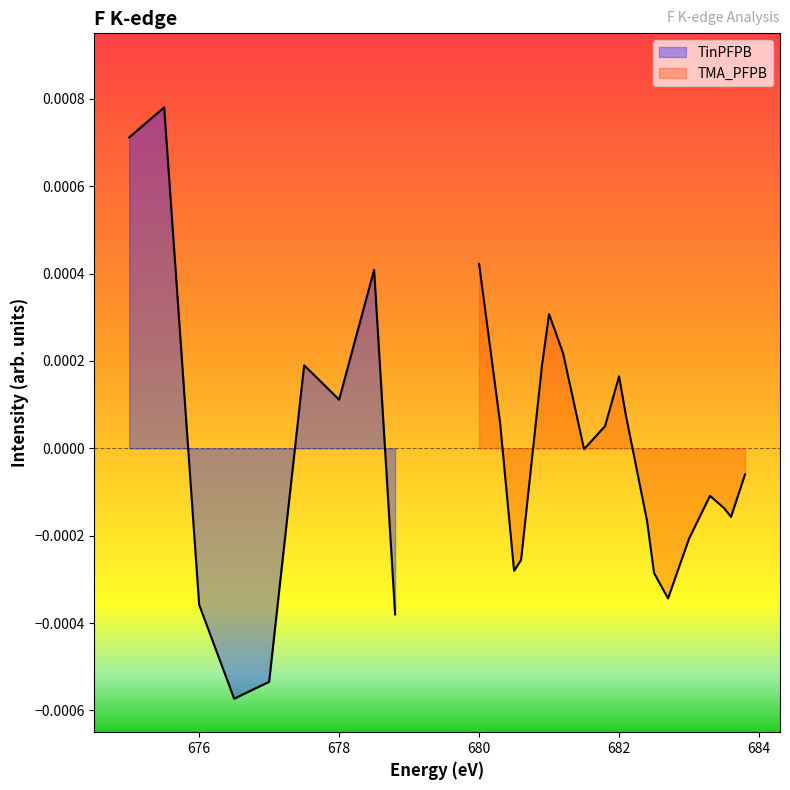

Which series has the largest range (max minus min)?

TinPFPB